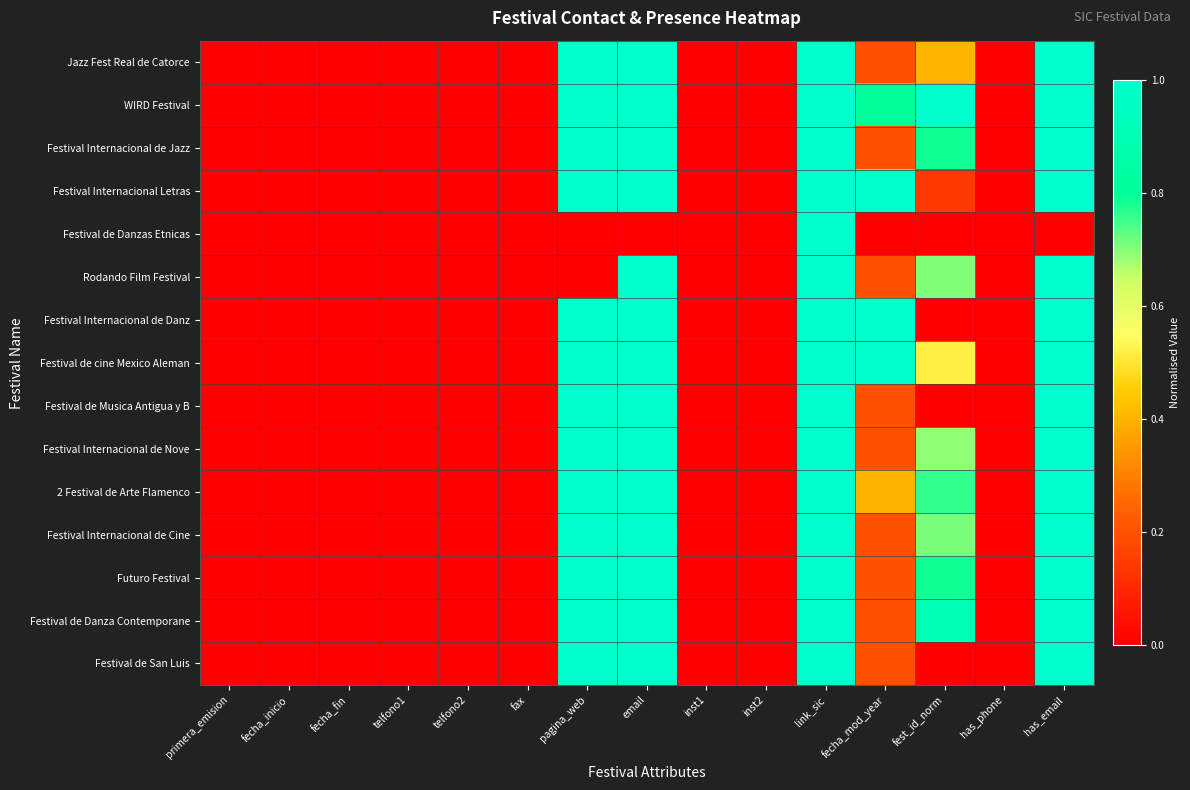

At how many categories does at least one series exceed 0?

6